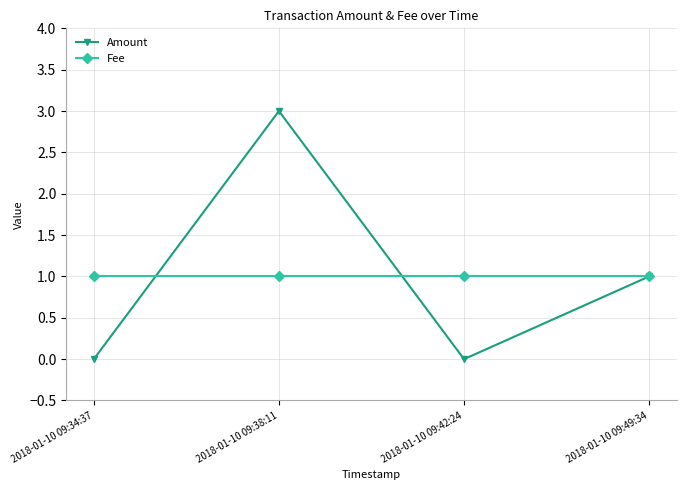

What is the label of the 2nd point from the left?

2018-01-10 09:38:11